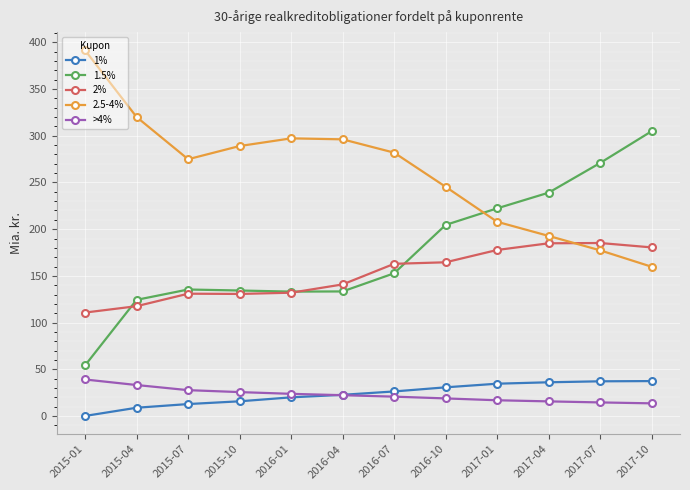

Which category has the highest value across all series?

2015-01